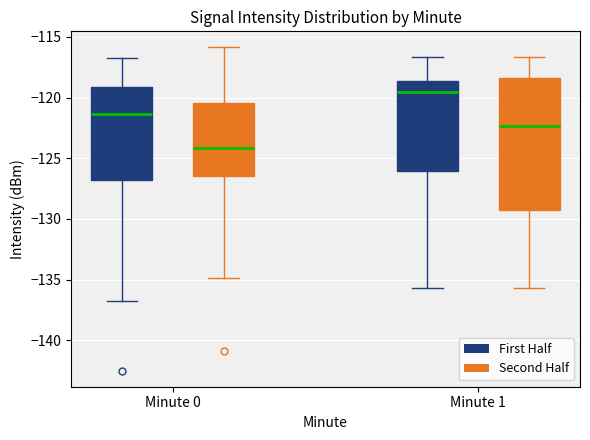

Reading left to right, read every box against the y-axis: the position of its median line, the range the box covers, and the ends of its whiskers. The values are not printed on the chart, so give them approximately, as read against the axis.

Minute 0 (First Half): median -121.5, box -127.0 to -119.0, whiskers -137.0 to -116.5
Minute 0 (Second Half): median -124.0, box -126.5 to -120.5, whiskers -135.0 to -116.0
Minute 1 (First Half): median -119.5, box -126.0 to -118.5, whiskers -135.5 to -116.5
Minute 1 (Second Half): median -122.5, box -129.5 to -118.5, whiskers -135.5 to -116.5